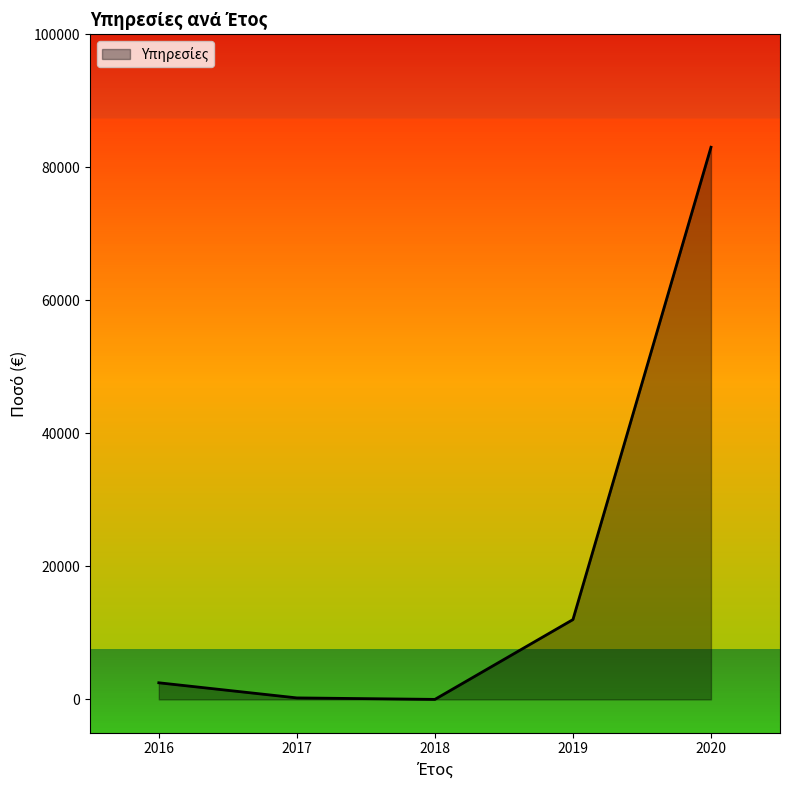

How many lines are shown in the chart?

1